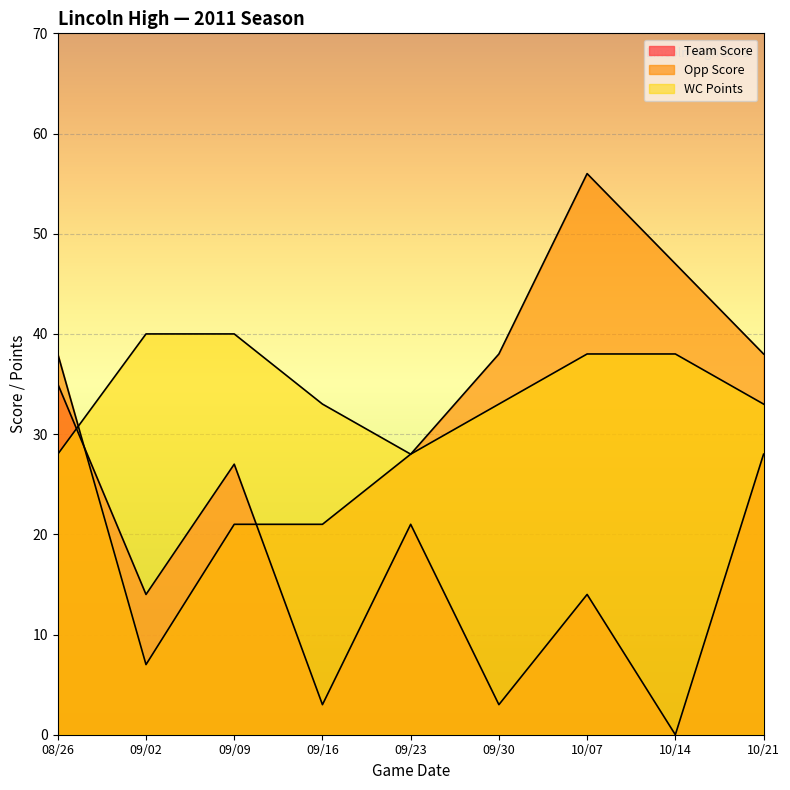

How many data points does each series have?

9